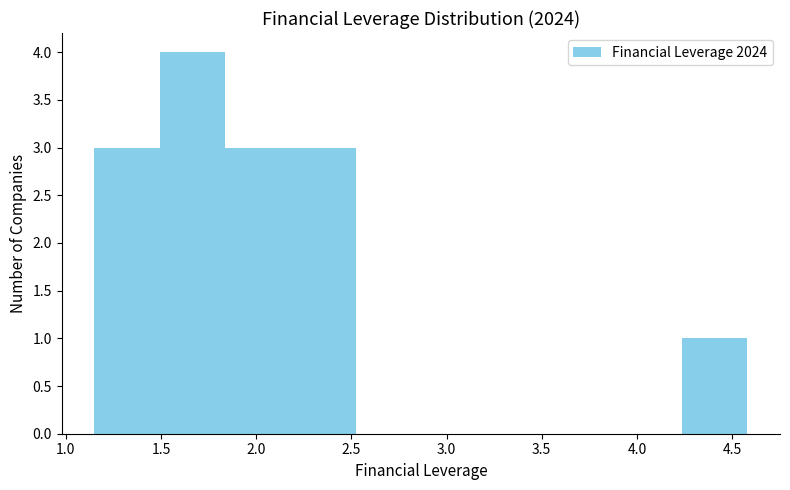

Over which range of the x-axis is the bar tallest?

1.50 to 1.85